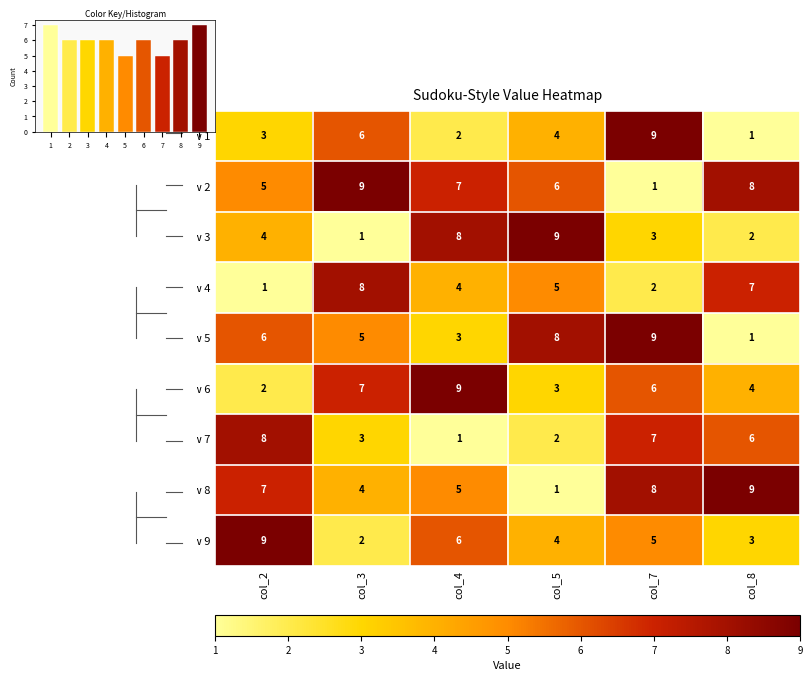

Where does the Row 4 series first go above 5?

col_3